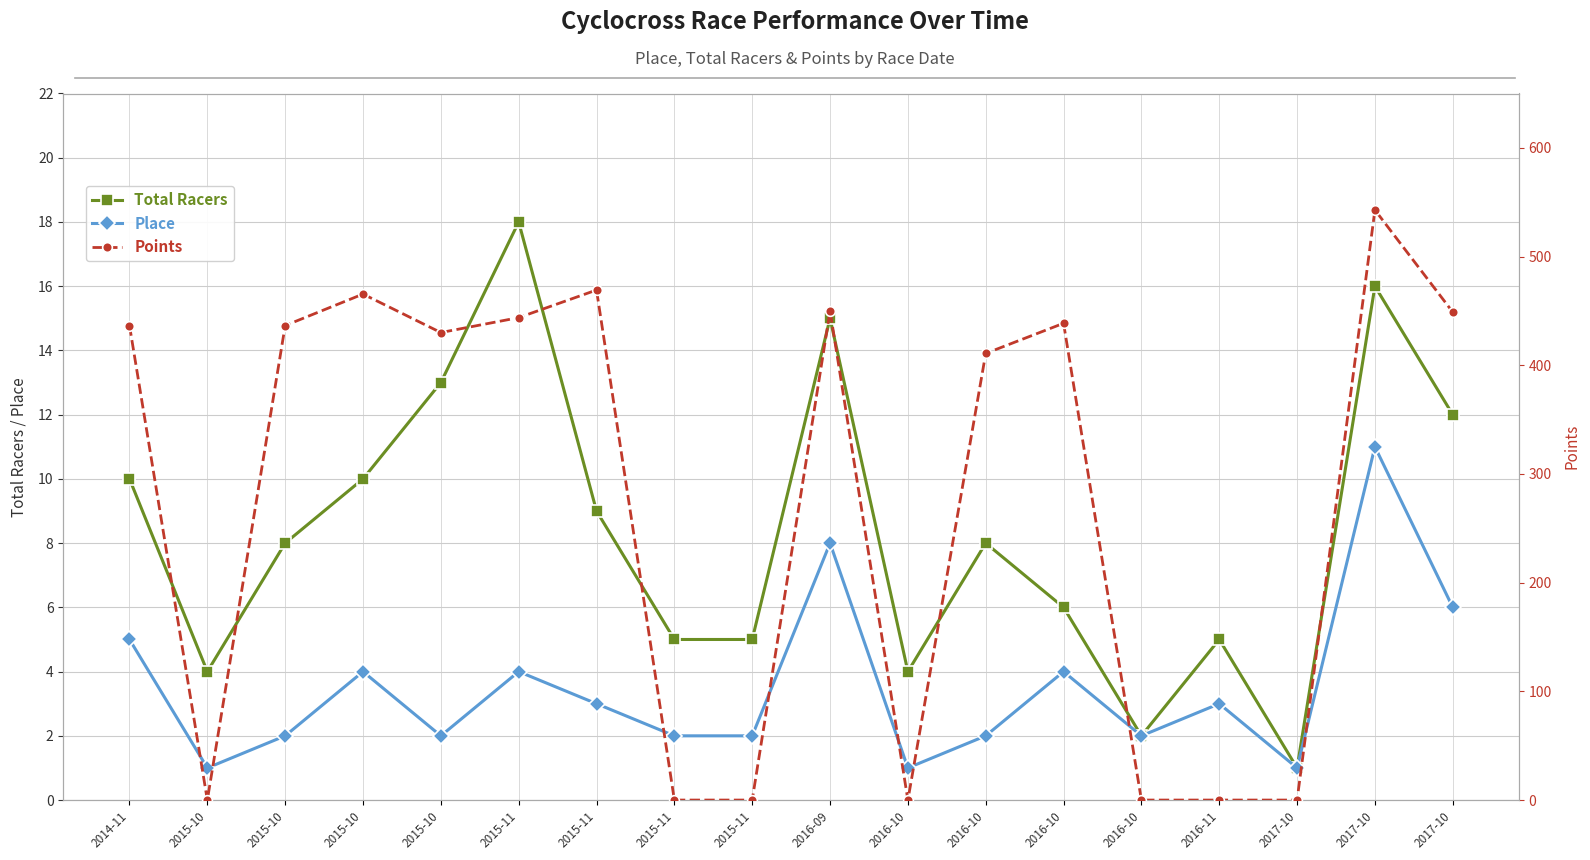

How many Place values are between 2 and 4?

11